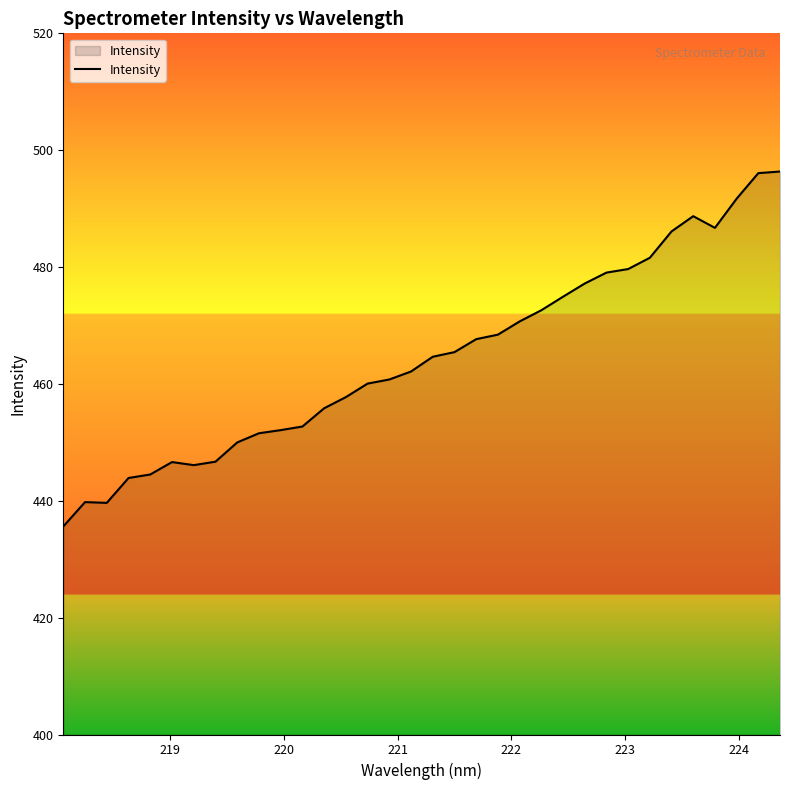

What is the maximum value shown in the chart?

496.4